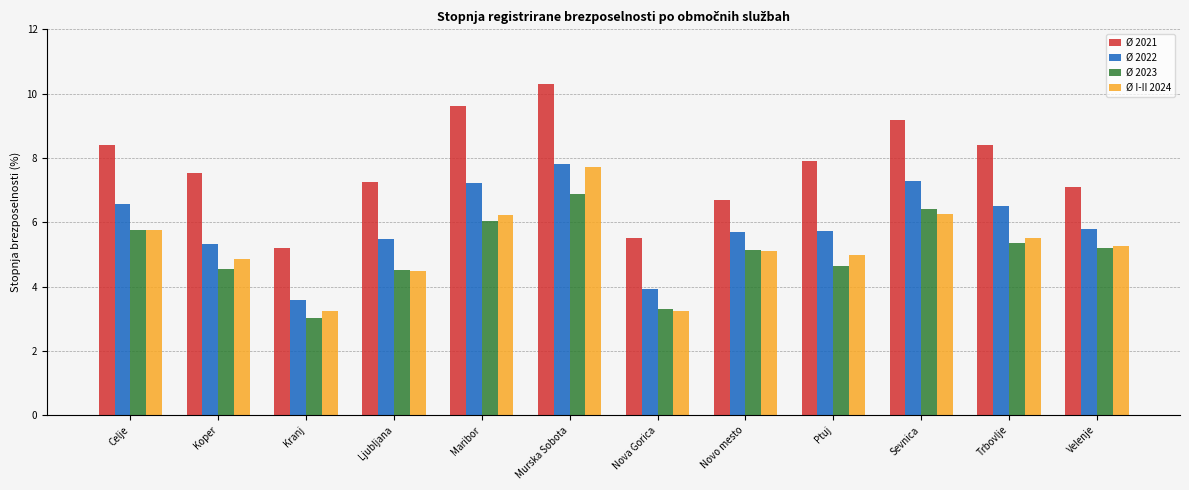

What is the approximate value of Ø 2022 at Maribor?

7.2